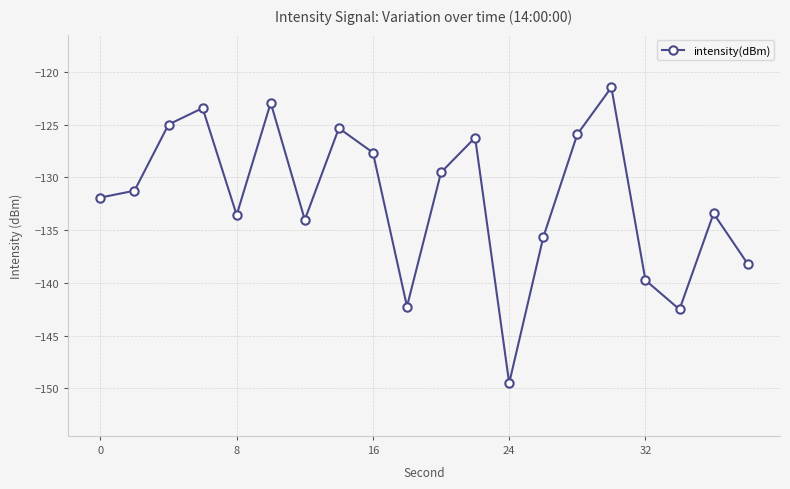

What is the value of the 1st point from the left?

-131.9